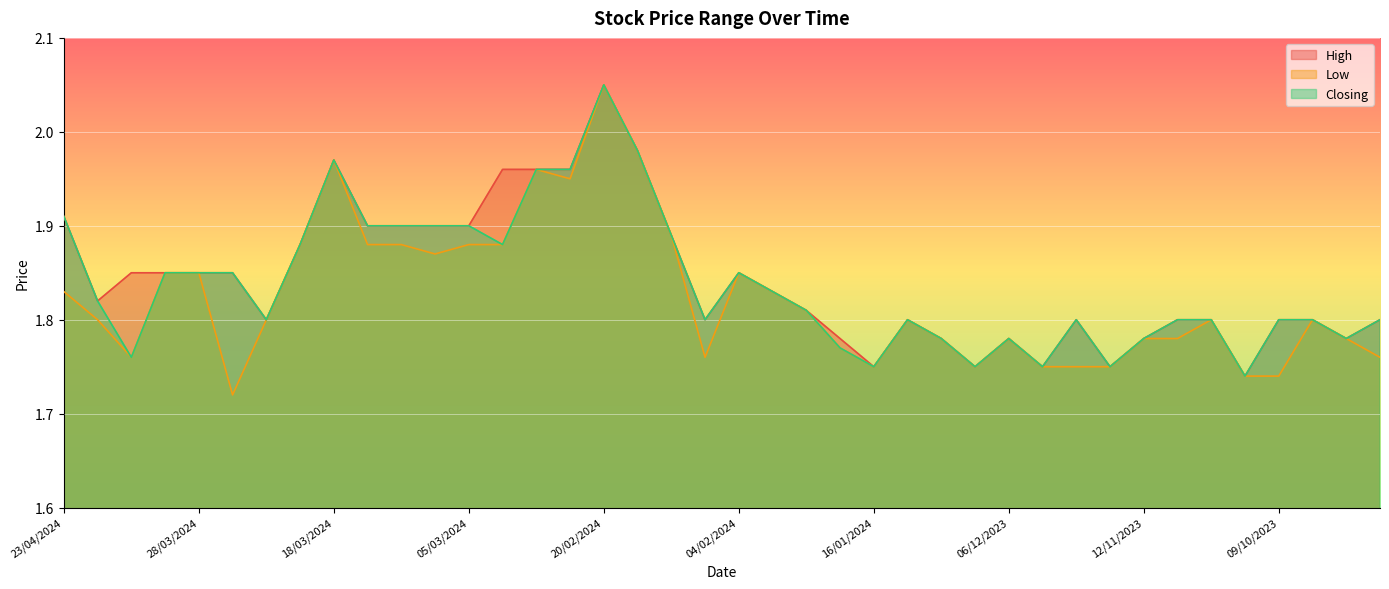

True or false: High and Closing intersect in this chart.

False